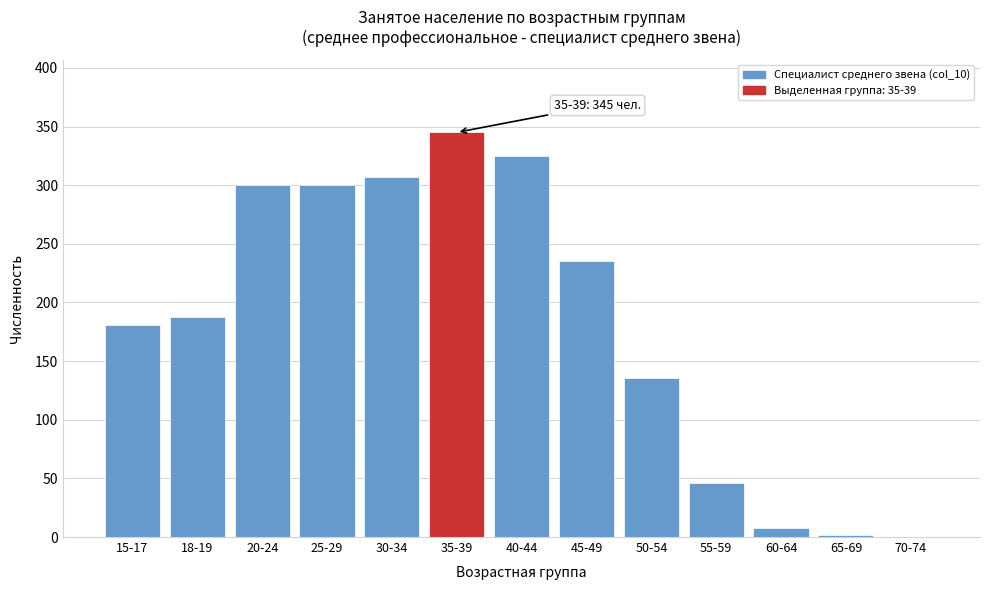

Reading right to left, extract all data points from this chart.

70-74=0	65-69=2	60-64=8	55-59=46	50-54=136	45-49=235	40-44=325	35-39=345	30-34=307	25-29=300	20-24=300	18-19=188	15-17=181